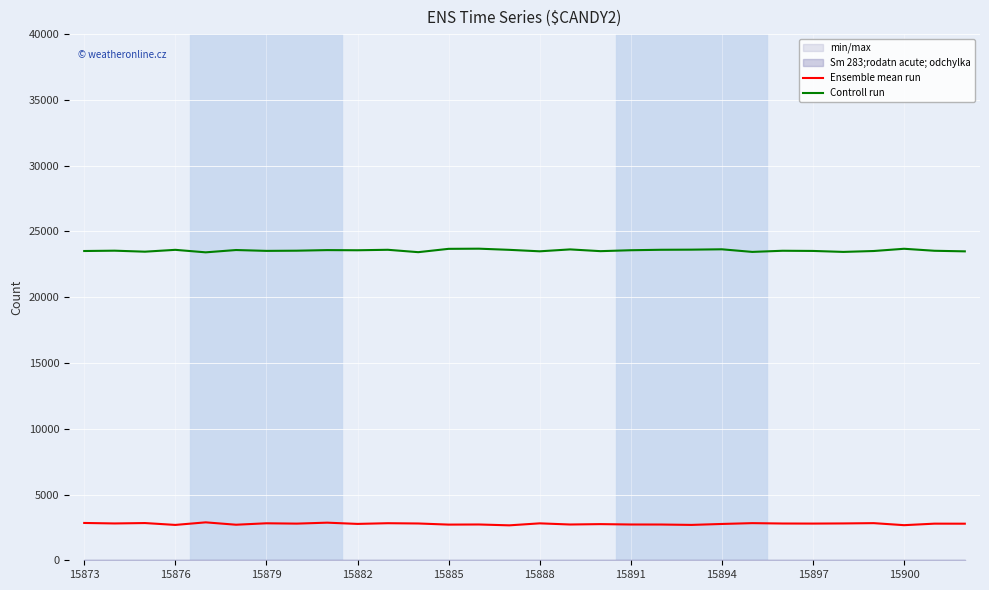

Which series has the widest spread of values?

Controll run